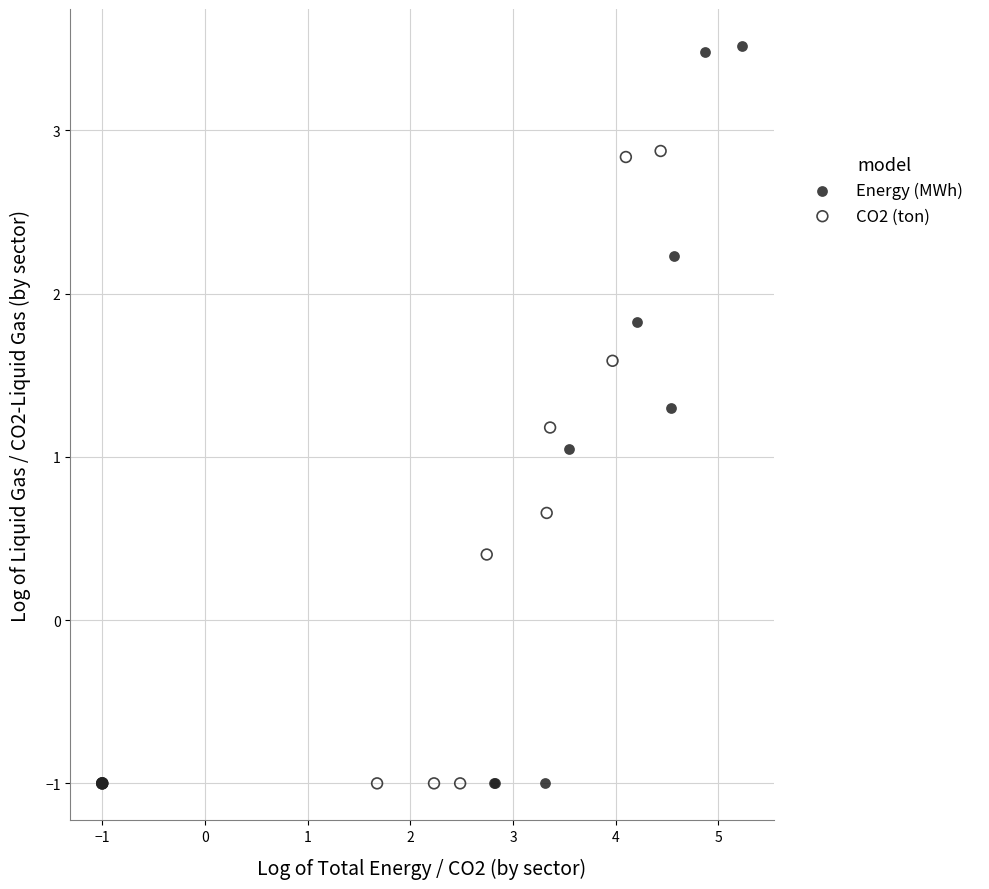

Which series reaches the maximum Y coordinate?

Energy (MWh)